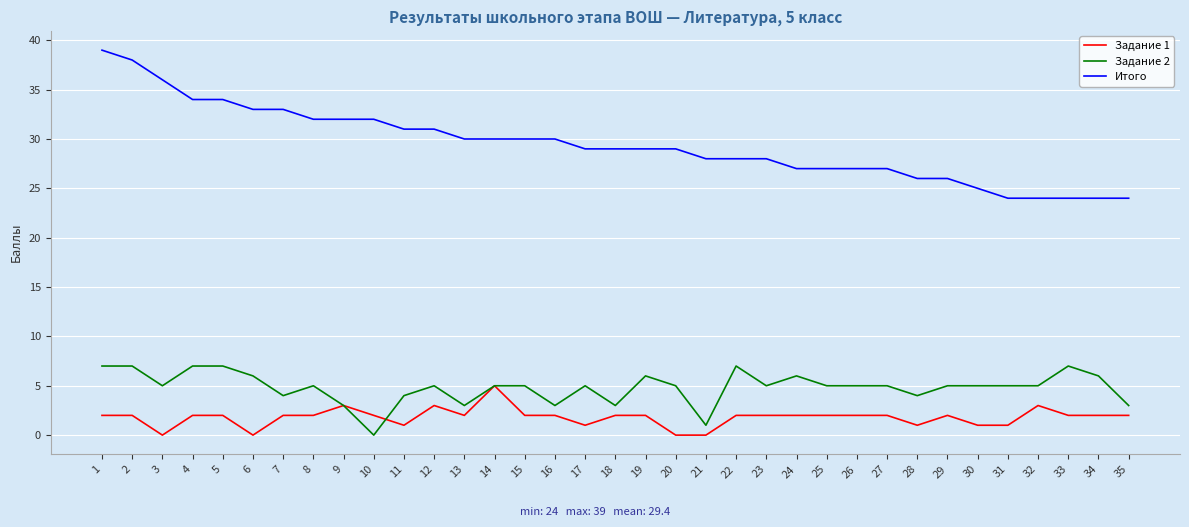

The value of Задание 2 at 31 is 5. True or false?

True